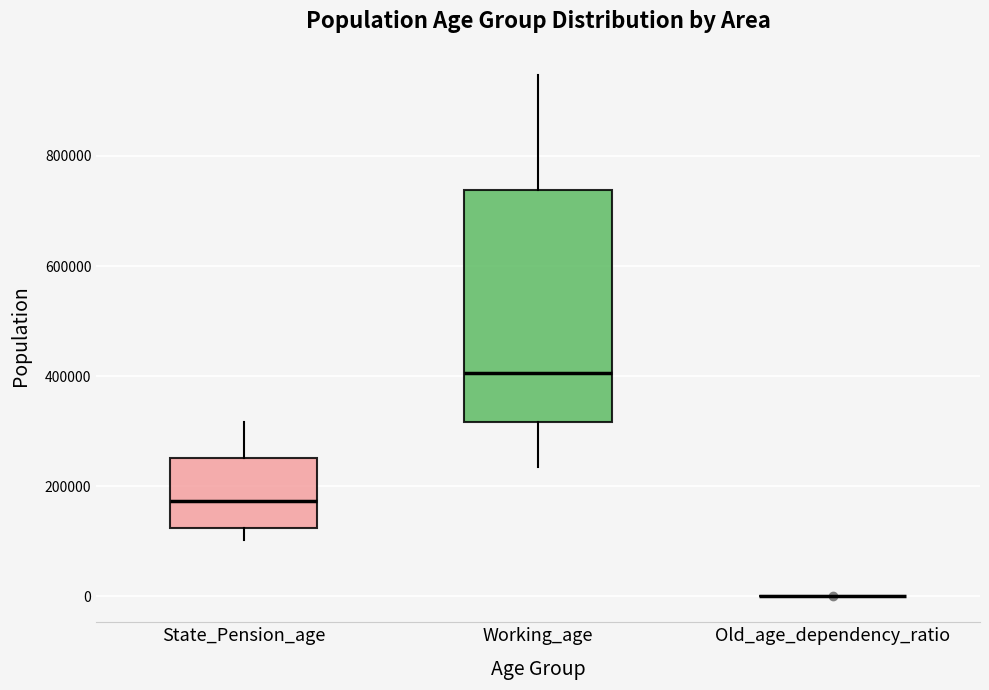

Which box is the tallest, from its lower edge to its upper edge?

Working_age